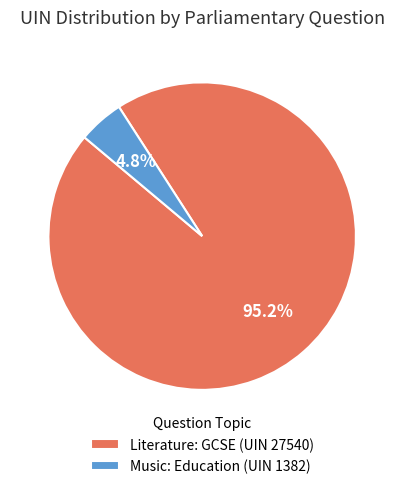

Count the number of slices in the pie.

2